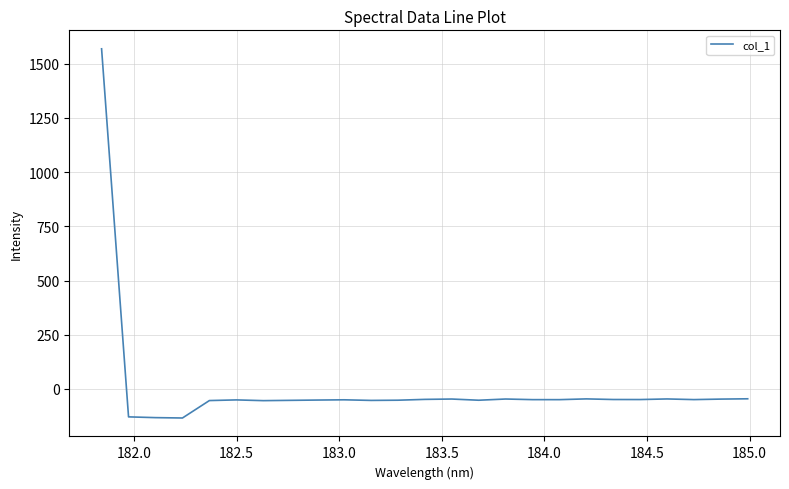

What is the smallest value displayed?

-134.2